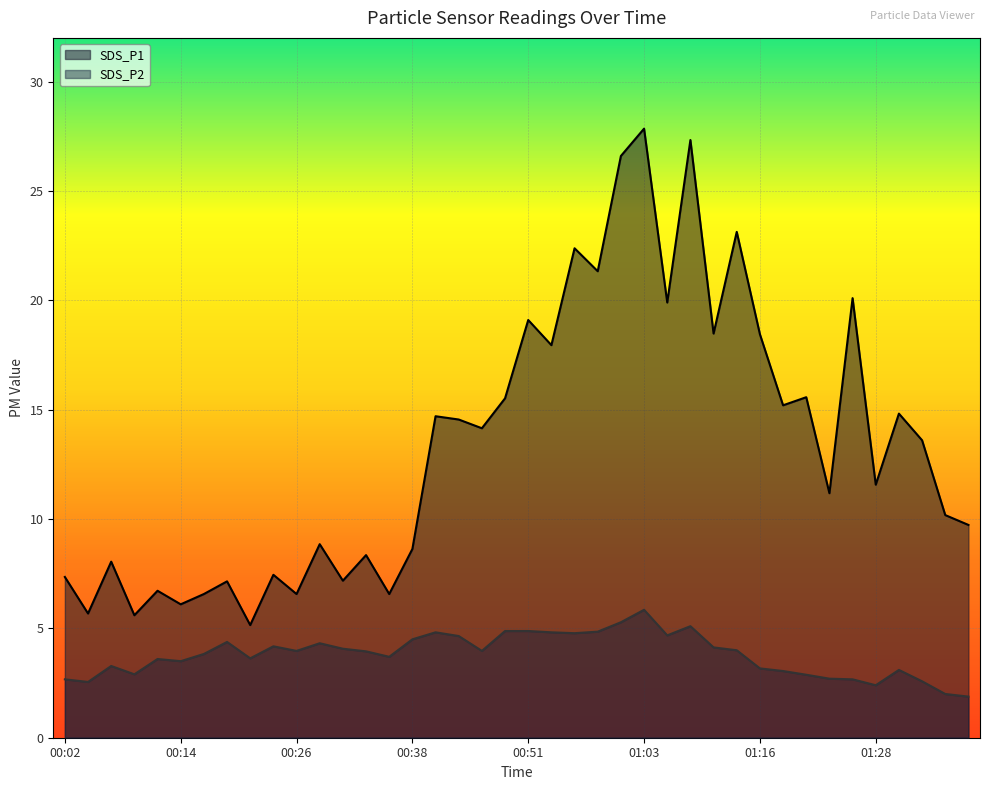

How many lines are shown in the chart?

2